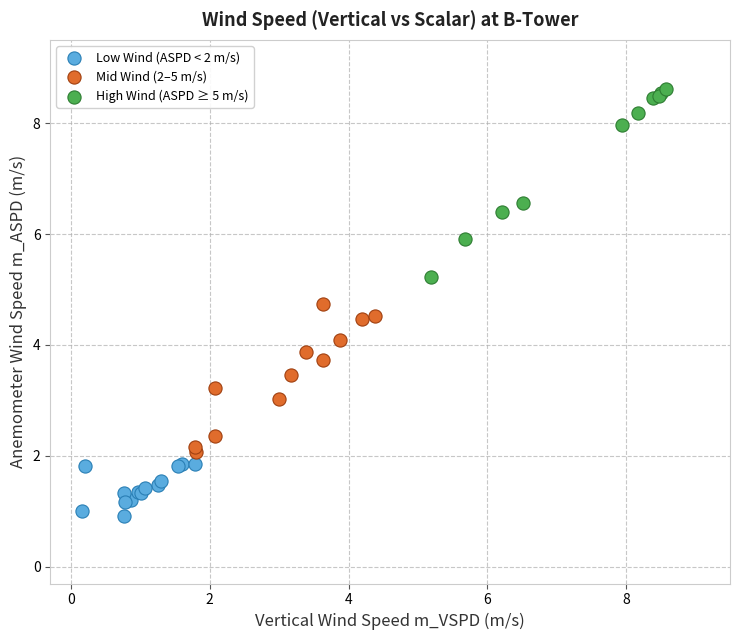

Which series contains the highest Y value?

High Wind (ASPD ≥ 5 m/s)